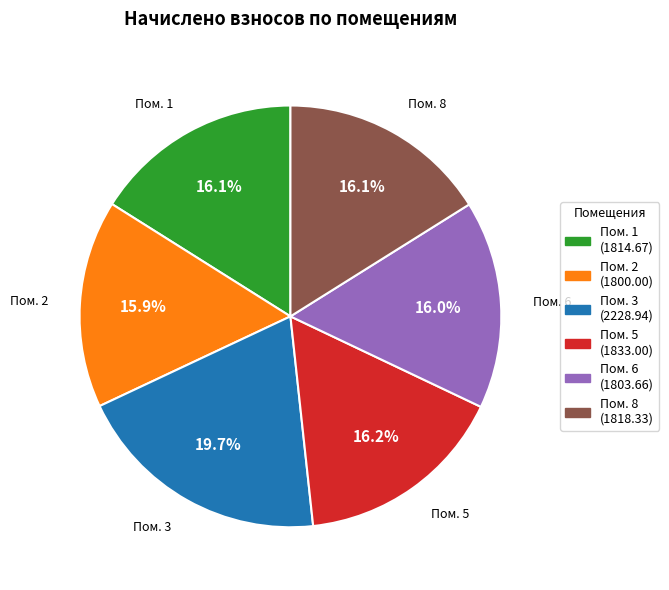

Approximately how many times larger is the value at Пом. 5 (1833.00) compared to Пом. 6 (1803.66)?

1.0